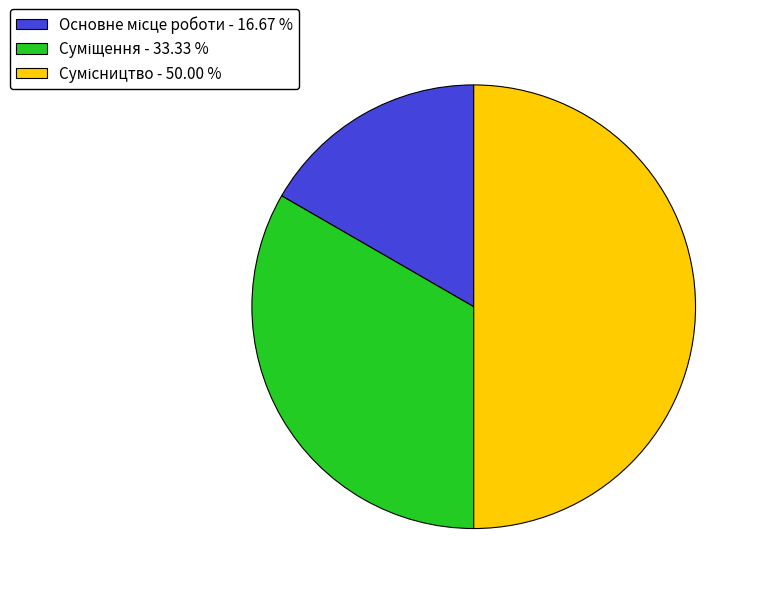

How many slices are in this pie chart?

3